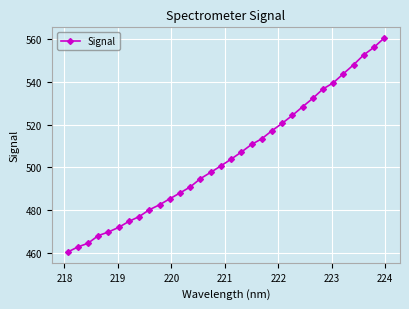

True or false: the data has more than 1 interior local peaks.

False